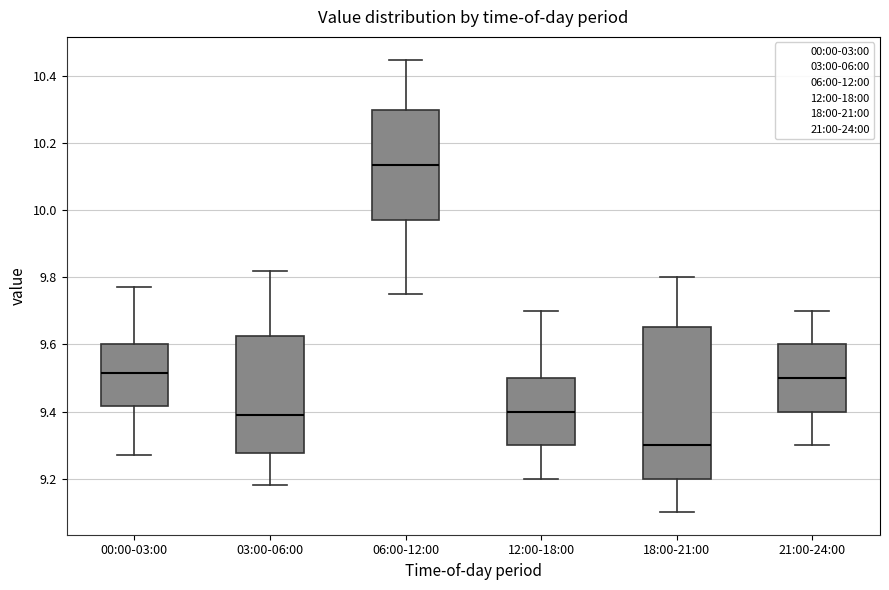

Which box's median line is the lowest?

18:00-21:00